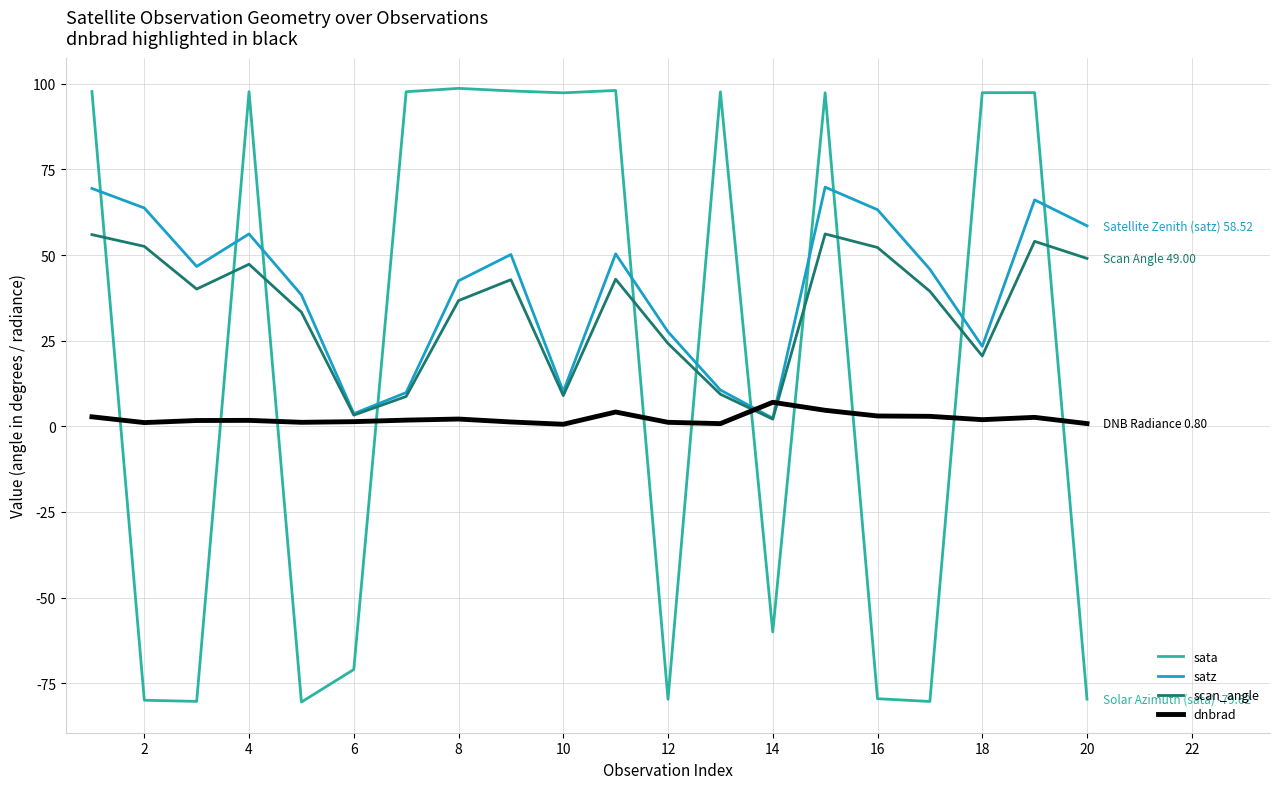

How many intersections are there between sata and satz?

11